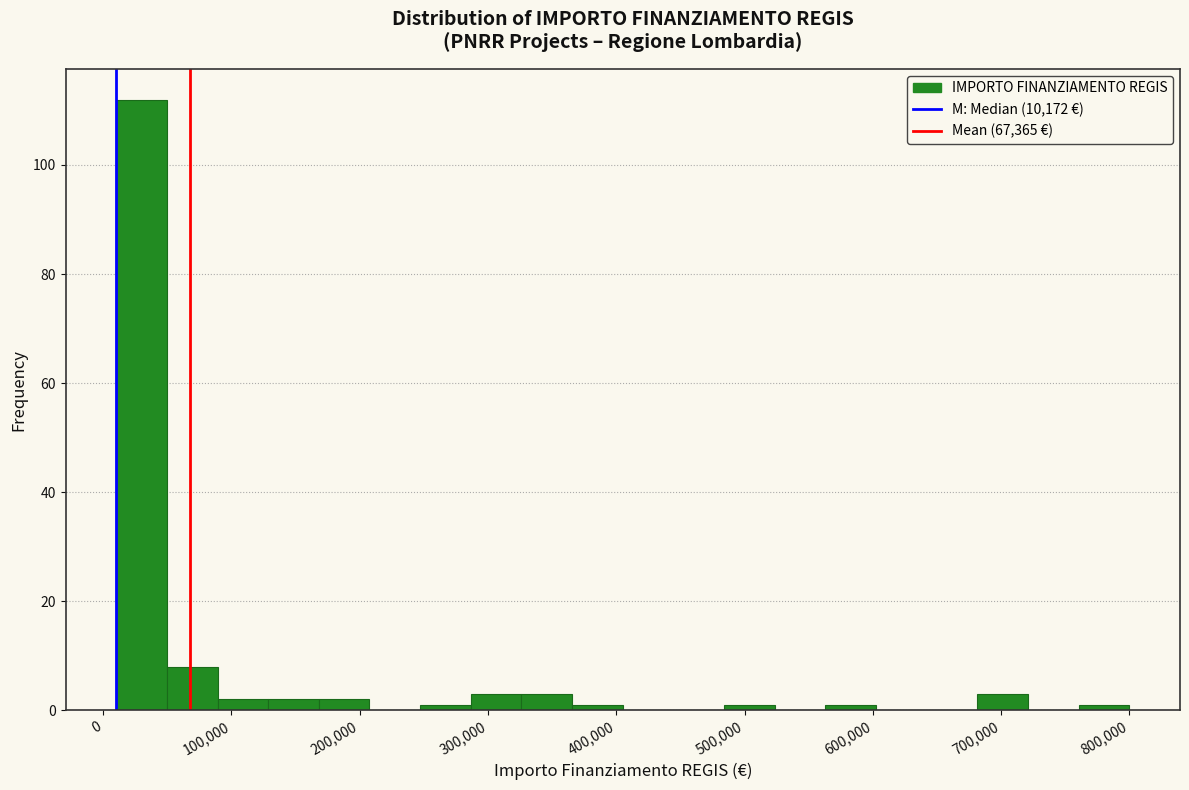

Read against the x-axis, roughly where is the centre of the tallest bar?

30000